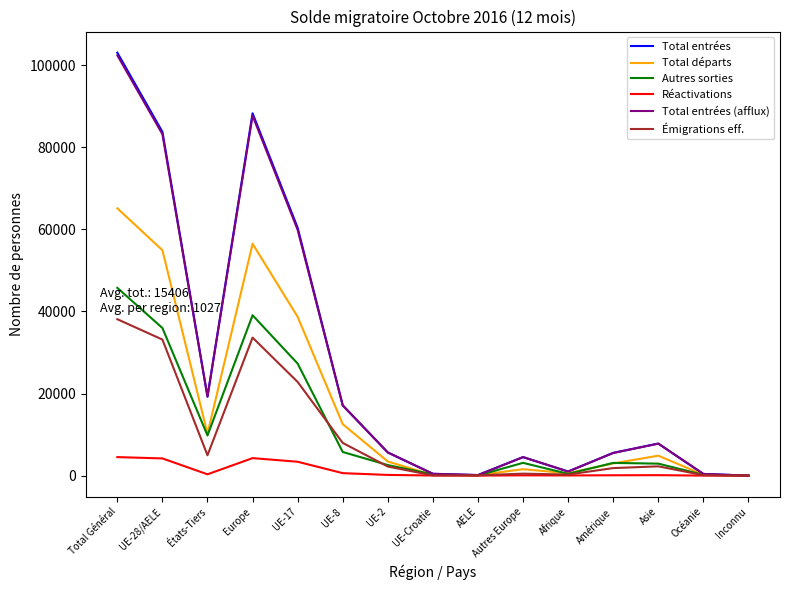

True or false: Émigrations eff. and Autres sorties cross at least once.

True